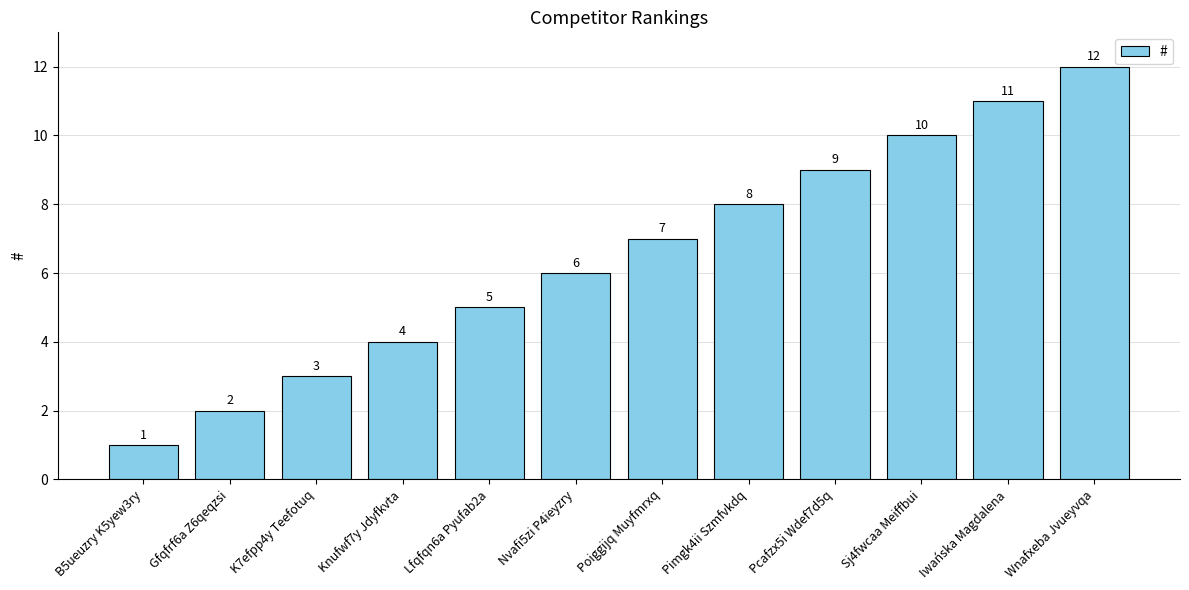

What is the change in value from Nvafi5zi P4ieyzry to Wnafxeba Jvueyvqa?

+6